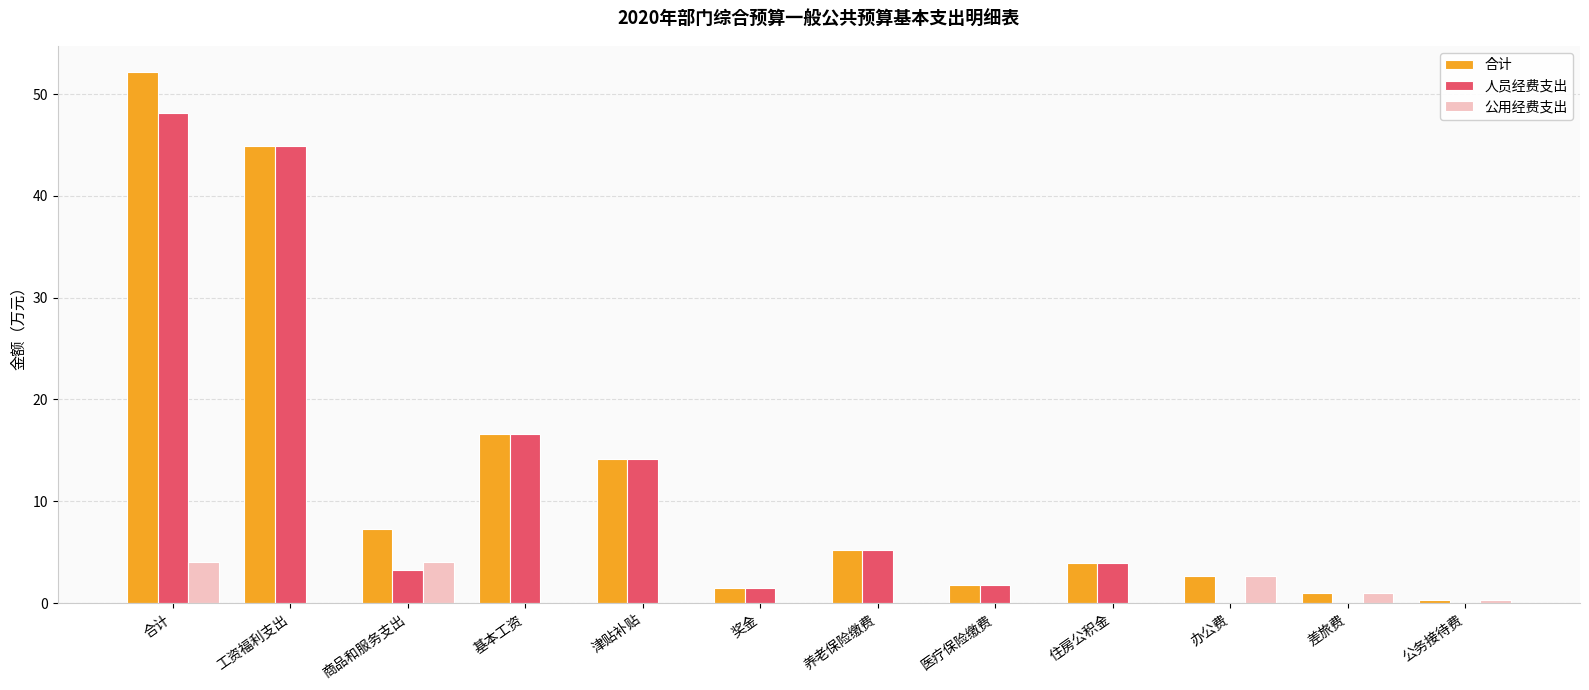

Between 合计 and 养老保险缴费, which series saw the biggest shift?

合计